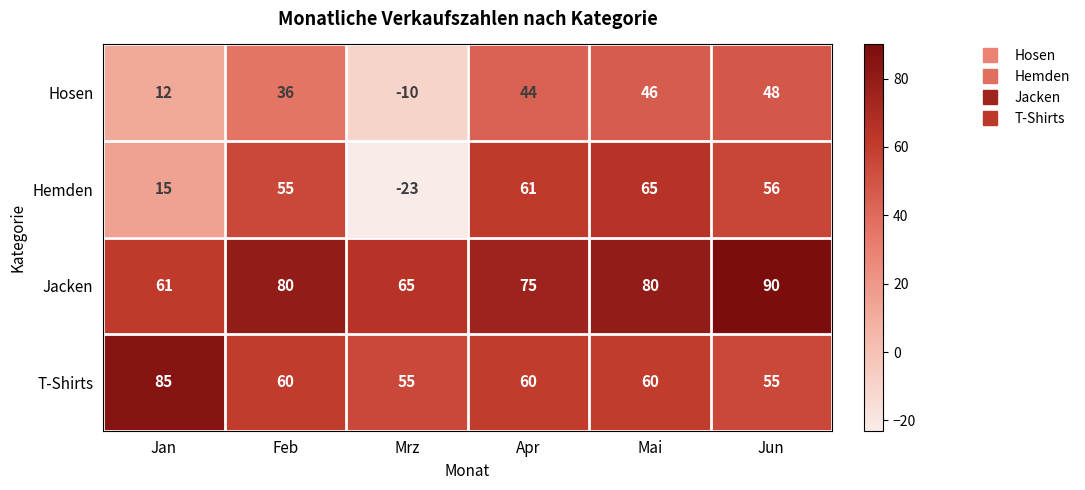

What is the sum of the Hosen values at Mai and Mrz?

36